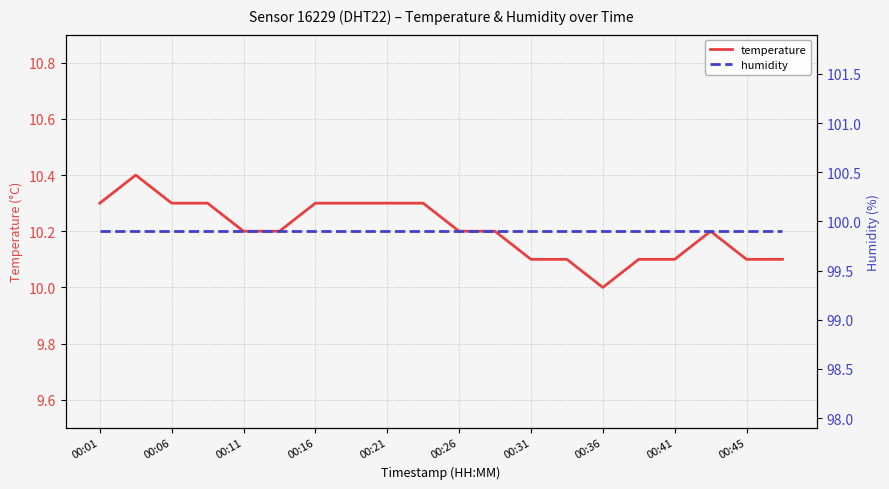

What is the highest value of the temperature series?

10.4